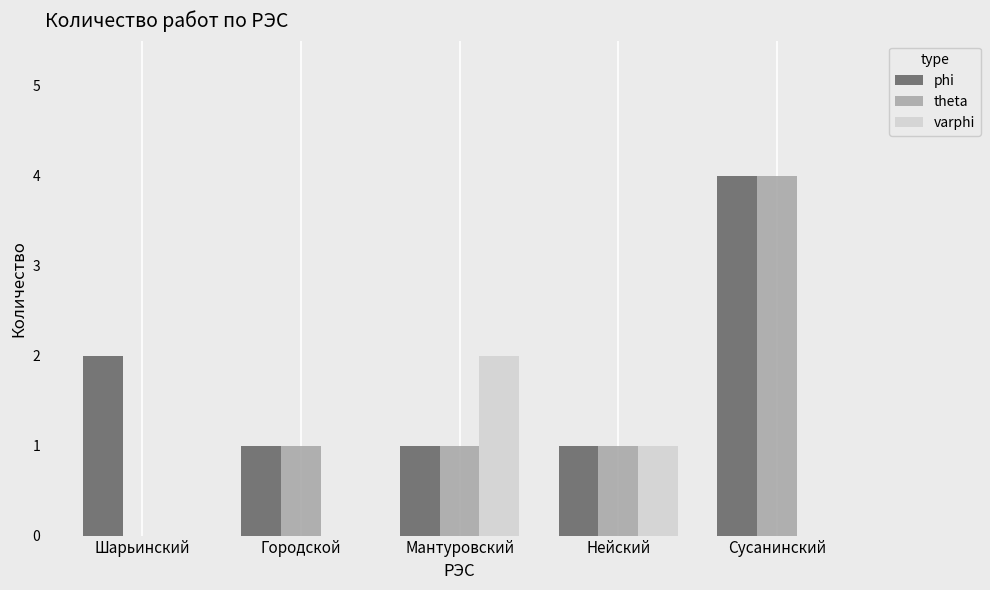

Reading right to left, extract all data points from this chart.

phi: Сусанинский=4	Нейский=1	Мантуровский=1	Городской=1	Шарьинский=2
theta: Сусанинский=4	Нейский=1	Мантуровский=1	Городской=1	Шарьинский=0
varphi: Сусанинский=0	Нейский=1	Мантуровский=2	Городской=0	Шарьинский=0